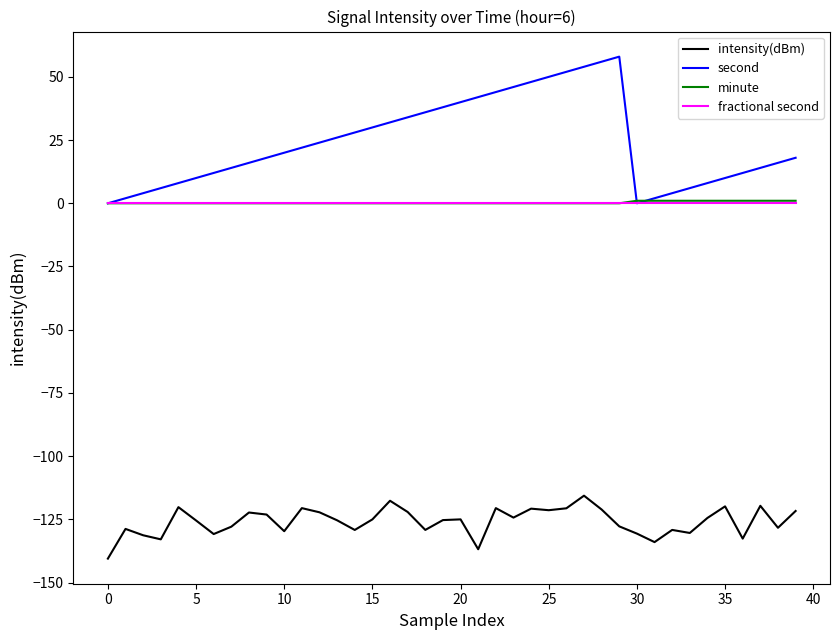

What is the greatest value displayed?

58.0